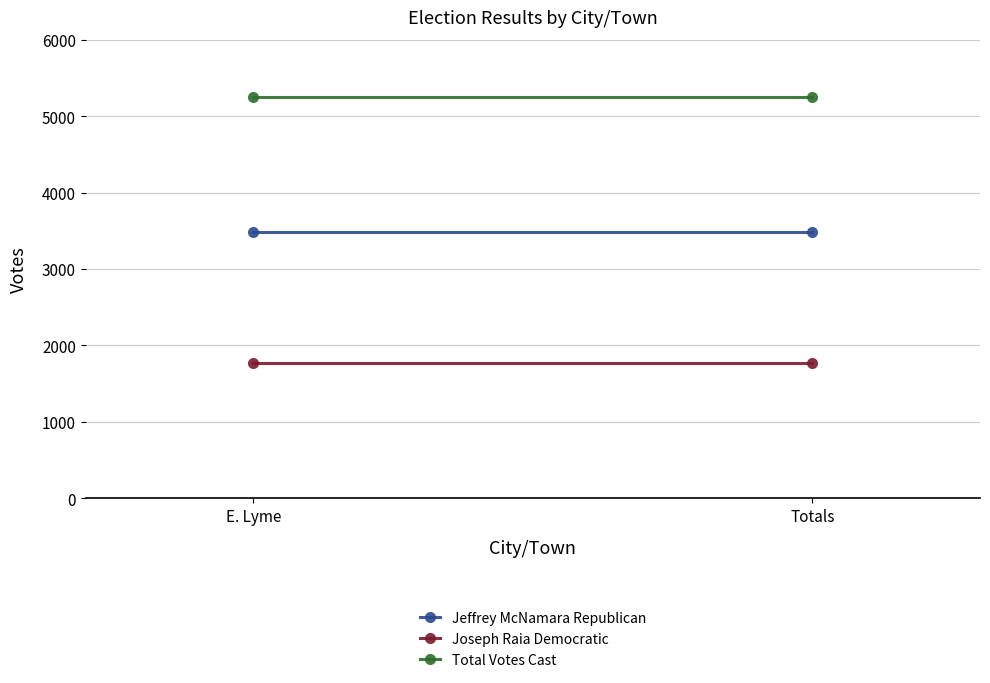

Is the value of Joseph Raia Democratic at E. Lyme greater than the value of Jeffrey McNamara Republican at Totals?

No